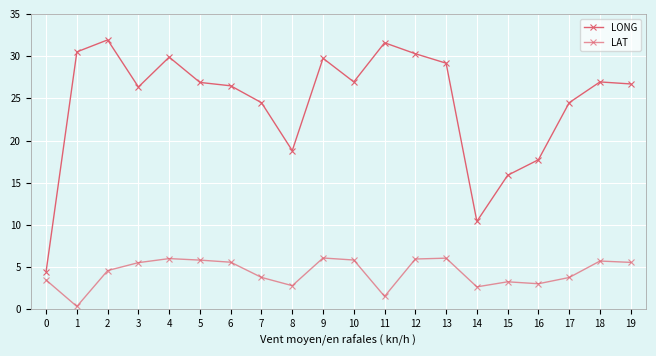

What is the maximum value shown in the chart?

31.9